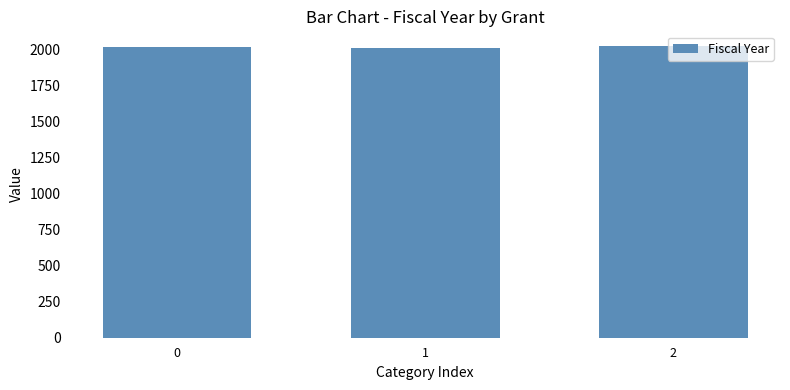

Is it true that the value at 1 is 2008?

True